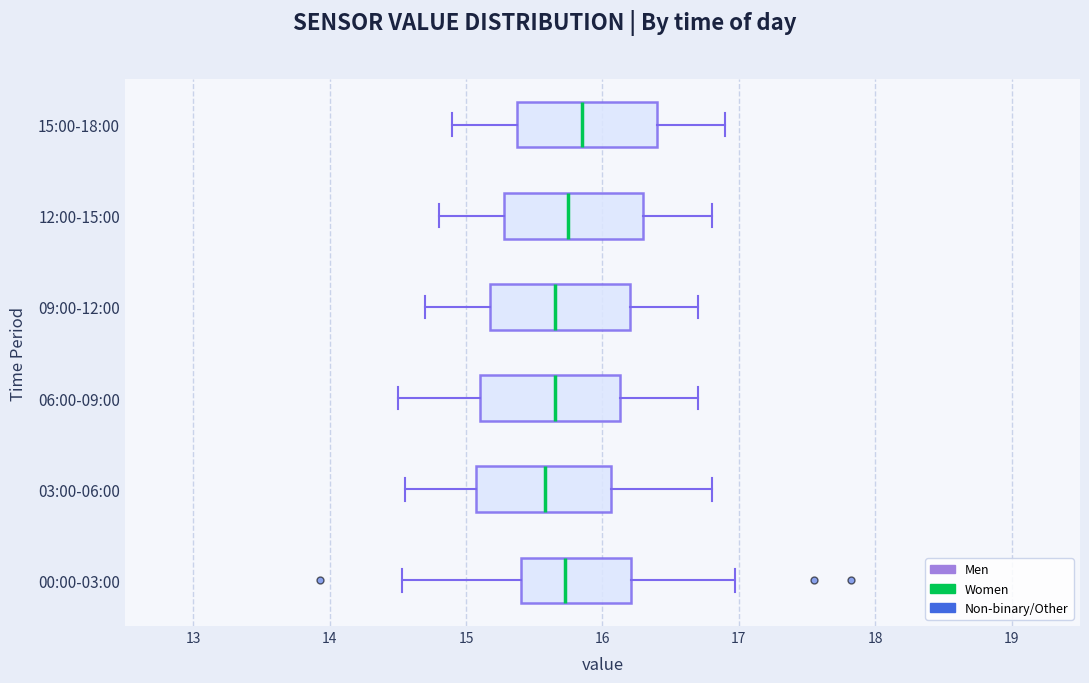

Reading bottom to top, read every box against the x-axis: the position of its median line, the range the box covers, and the ends of its whiskers. The values are not printed on the chart, so give them approximately, as read against the axis.

00:00-03:00: median 15.7, box 15.4 to 16.2, whiskers 14.5 to 17.0
03:00-06:00: median 15.6, box 15.1 to 16.1, whiskers 14.6 to 16.8
06:00-09:00: median 15.7, box 15.1 to 16.1, whiskers 14.5 to 16.7
09:00-12:00: median 15.7, box 15.2 to 16.2, whiskers 14.7 to 16.7
12:00-15:00: median 15.8, box 15.3 to 16.3, whiskers 14.8 to 16.8
15:00-18:00: median 15.9, box 15.4 to 16.4, whiskers 14.9 to 16.9